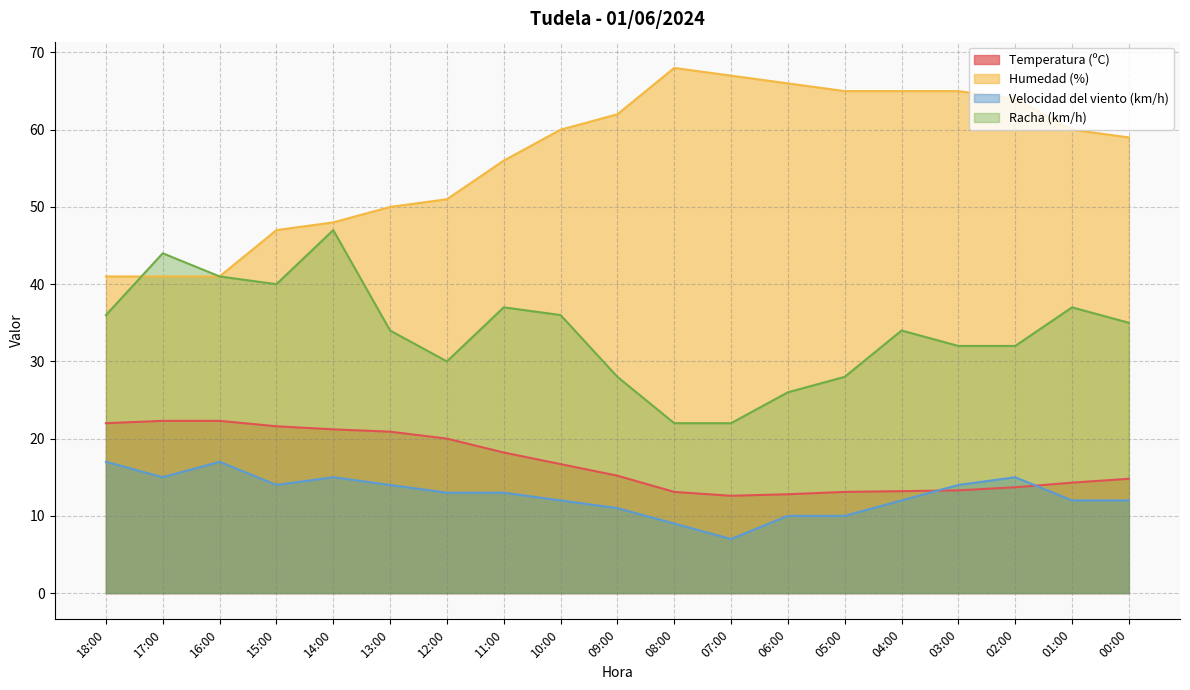

Where is Humedad (%) nearest to the value 54?

11:00